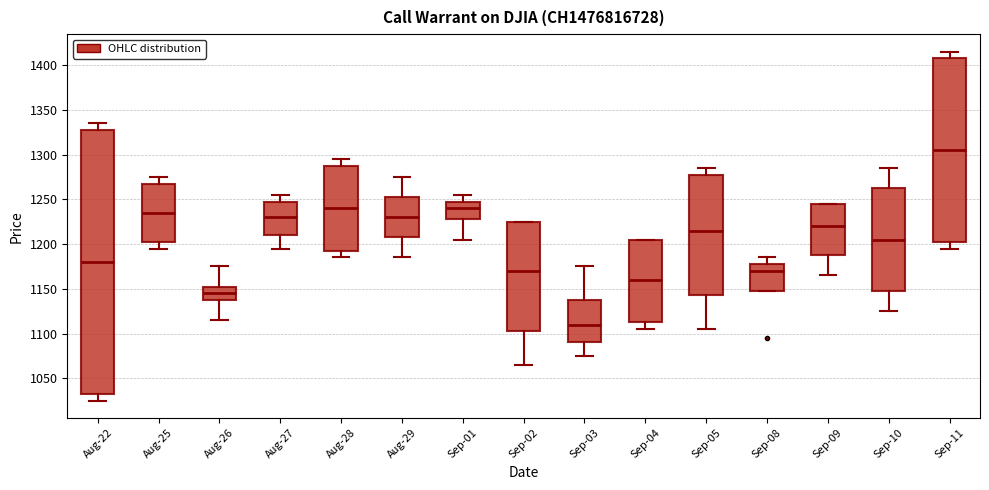

Reading left to right, read every box against the y-axis: the position of its median line, the range the box covers, and the ends of its whiskers. The values are not printed on the chart, so give them approximately, as read against the axis.

Aug-22: median 1180, box 1035 to 1330, whiskers 1025 to 1335
Aug-25: median 1235, box 1205 to 1270, whiskers 1195 to 1275
Aug-26: median 1145, box 1140 to 1155, whiskers 1115 to 1175
Aug-27: median 1230, box 1210 to 1250, whiskers 1195 to 1255
Aug-28: median 1240, box 1195 to 1290, whiskers 1185 to 1295
Aug-29: median 1230, box 1210 to 1255, whiskers 1185 to 1275
Sep-01: median 1240, box 1230 to 1250, whiskers 1205 to 1255
Sep-02: median 1170, box 1105 to 1225, whiskers 1065 to 1225
Sep-03: median 1110, box 1090 to 1140, whiskers 1075 to 1175
Sep-04: median 1160, box 1115 to 1205, whiskers 1105 to 1205
Sep-05: median 1215, box 1145 to 1280, whiskers 1105 to 1285
Sep-08: median 1170, box 1150 to 1180, whiskers 1150 to 1185
Sep-09: median 1220, box 1190 to 1245, whiskers 1165 to 1245
Sep-10: median 1205, box 1150 to 1265, whiskers 1125 to 1285
Sep-11: median 1305, box 1205 to 1410, whiskers 1195 to 1415